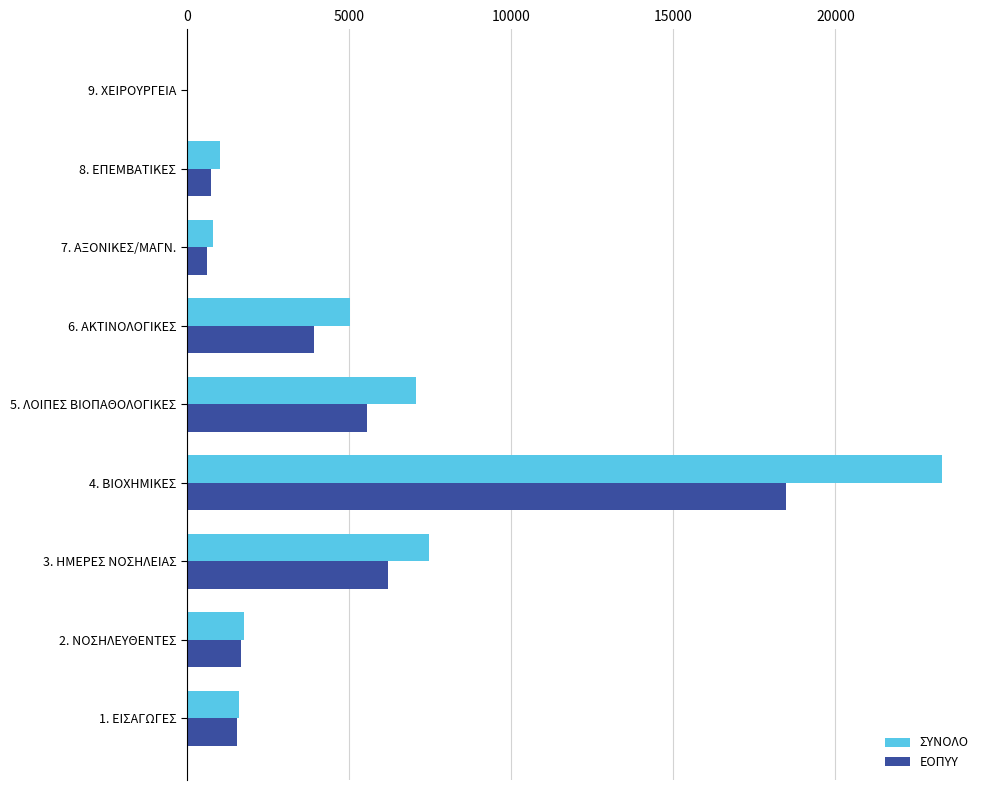

At which category is the sum across all series the highest?

4. ΒΙΟΧΗΜΙΚΕΣ